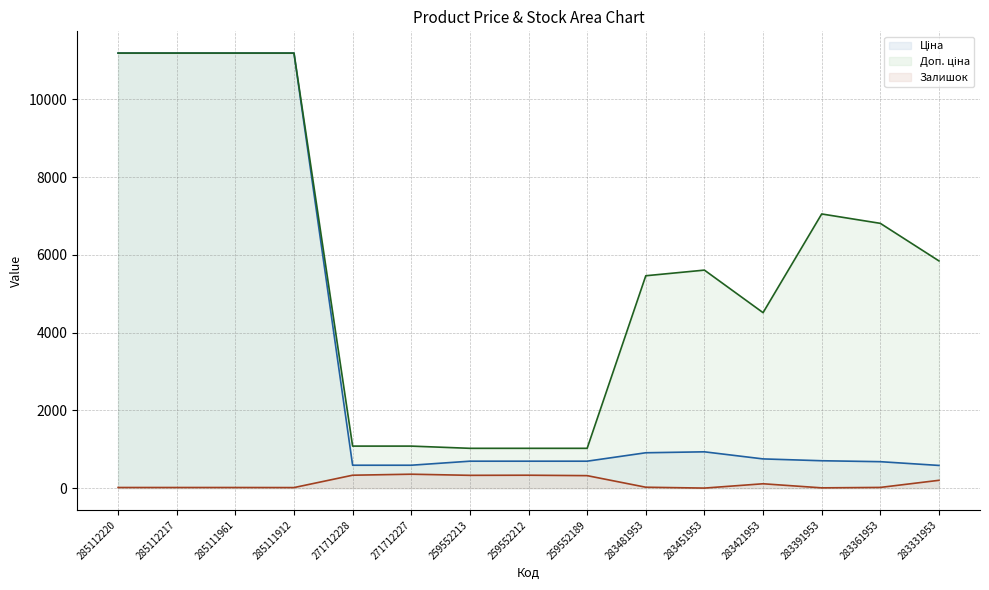

Which series has the largest total across all categories?

Доп. ціна line